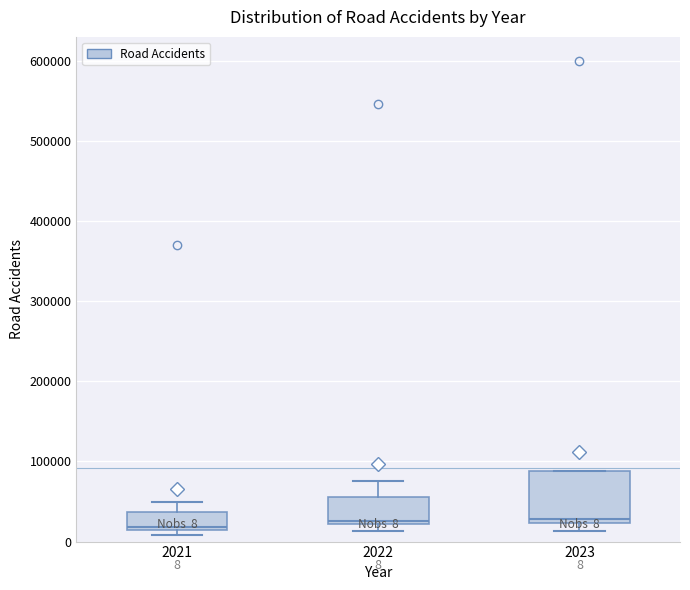

Comparing the boxes themselves (not the whiskers), which one is the tallest?

2023